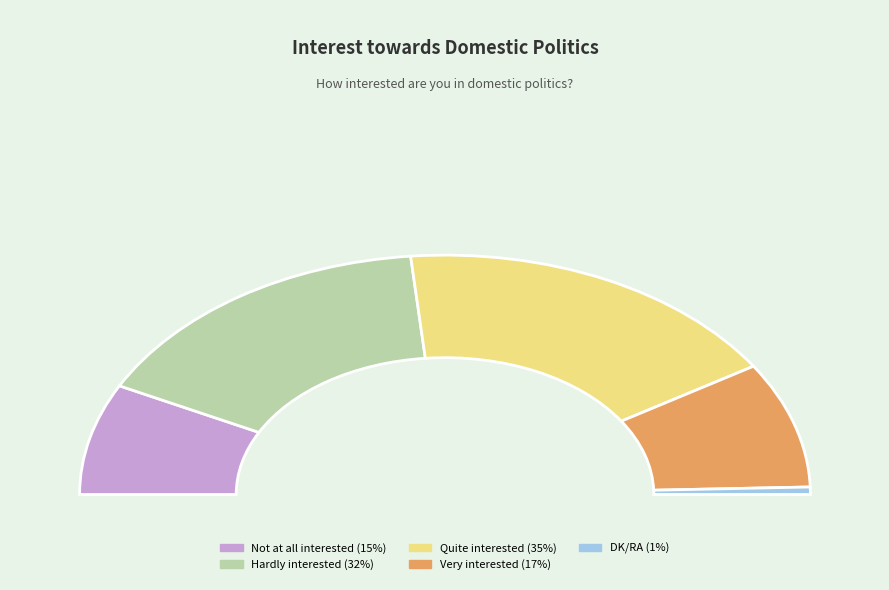

Which has a higher value, DK/RA or Hardly interested?

Hardly interested